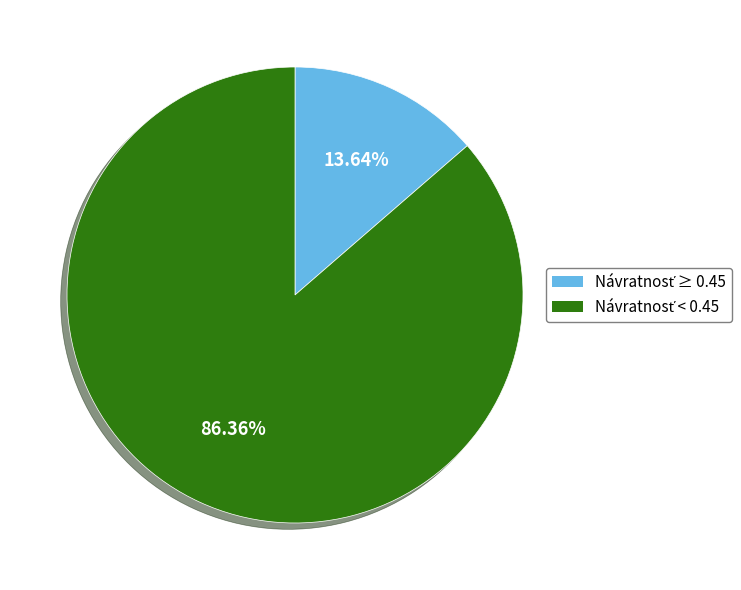

Is there a majority slice in this chart?

Yes